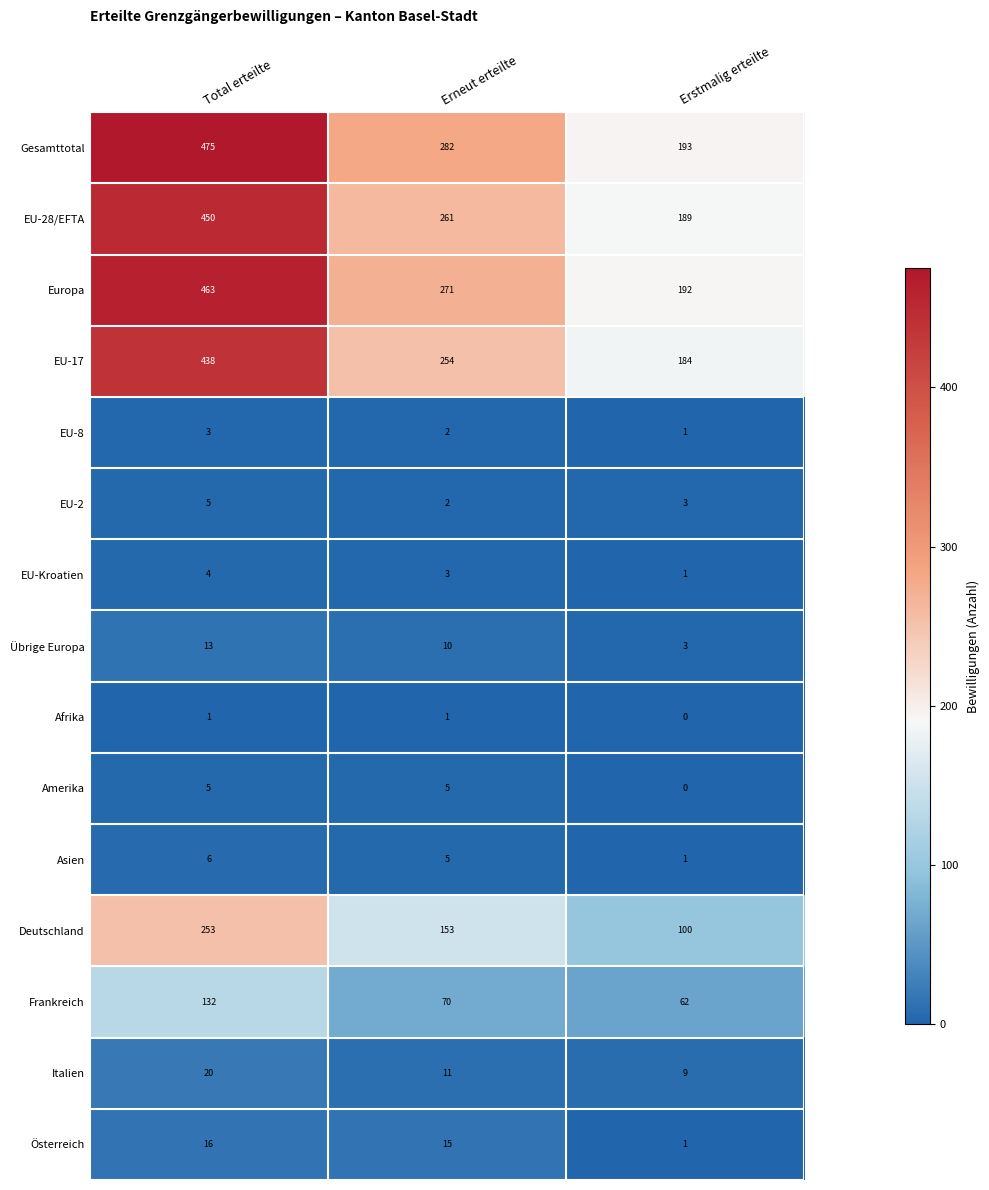

How many data points in Asien are less than 5?

1